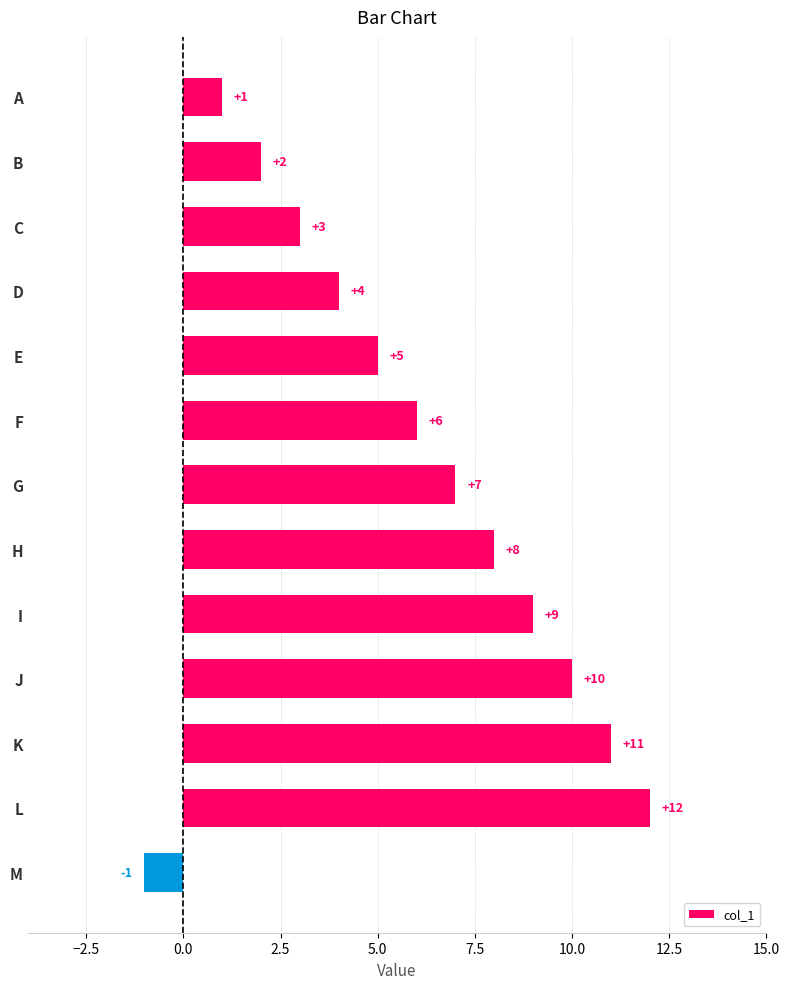

The chart shows a value of 5 at E. True or false?

True